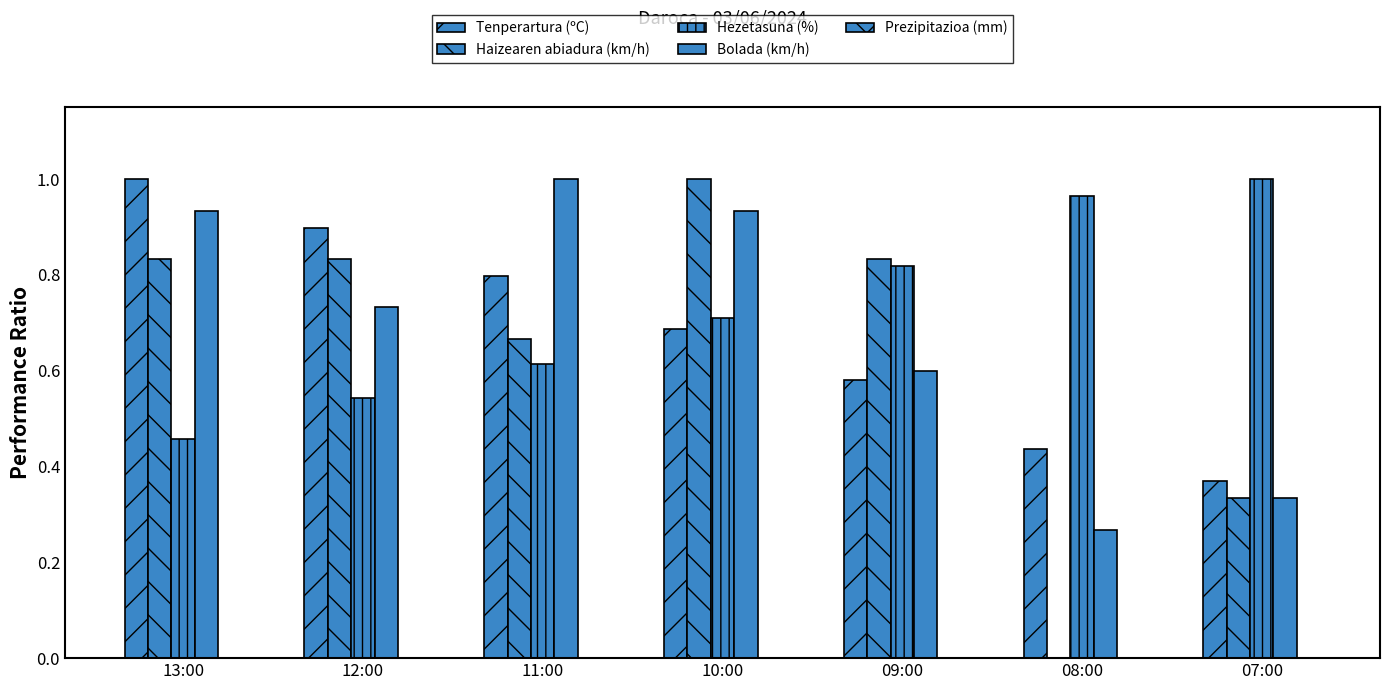

Count the Tenperartura (ºC) values in the range 0 to 1.

7